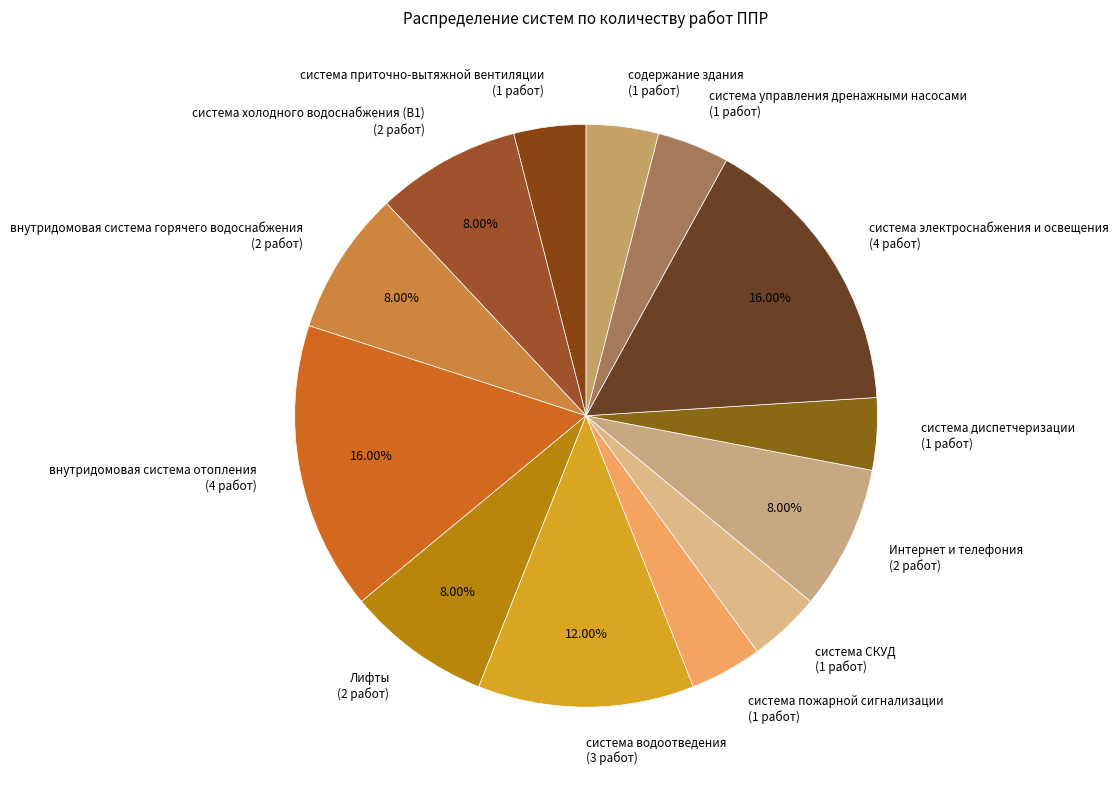

Approximately how many times larger is the value at система водоотведения (3 работ) compared to система пожарной сигнализации (1 работ)?

3.0